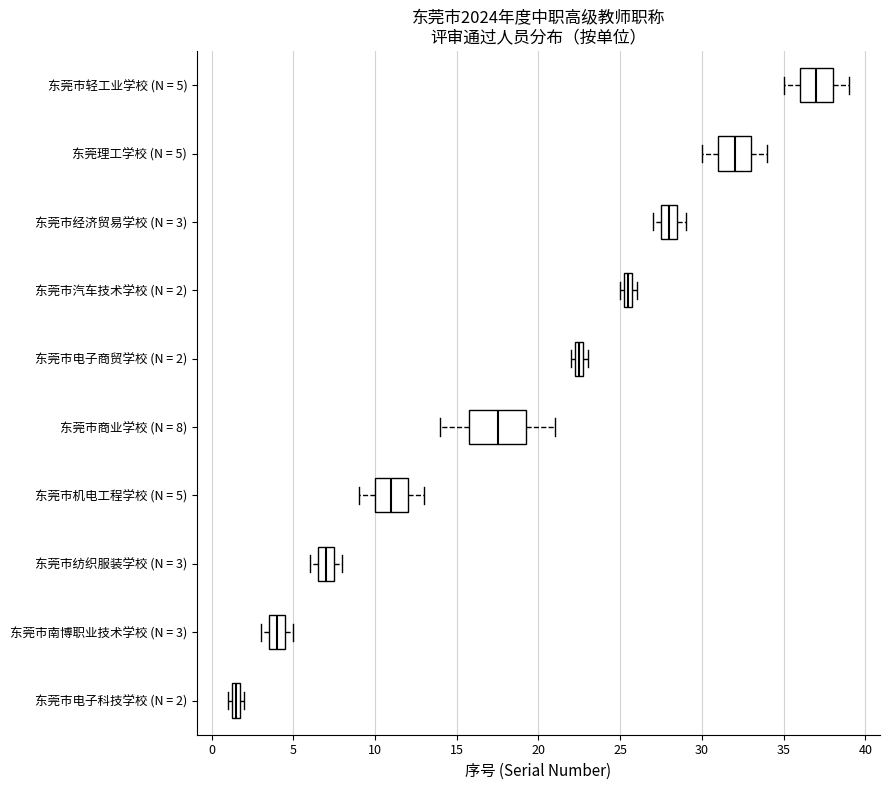

Comparing the boxes themselves (not the whiskers), which one is the widest?

东莞市商业学校 (N = 8)